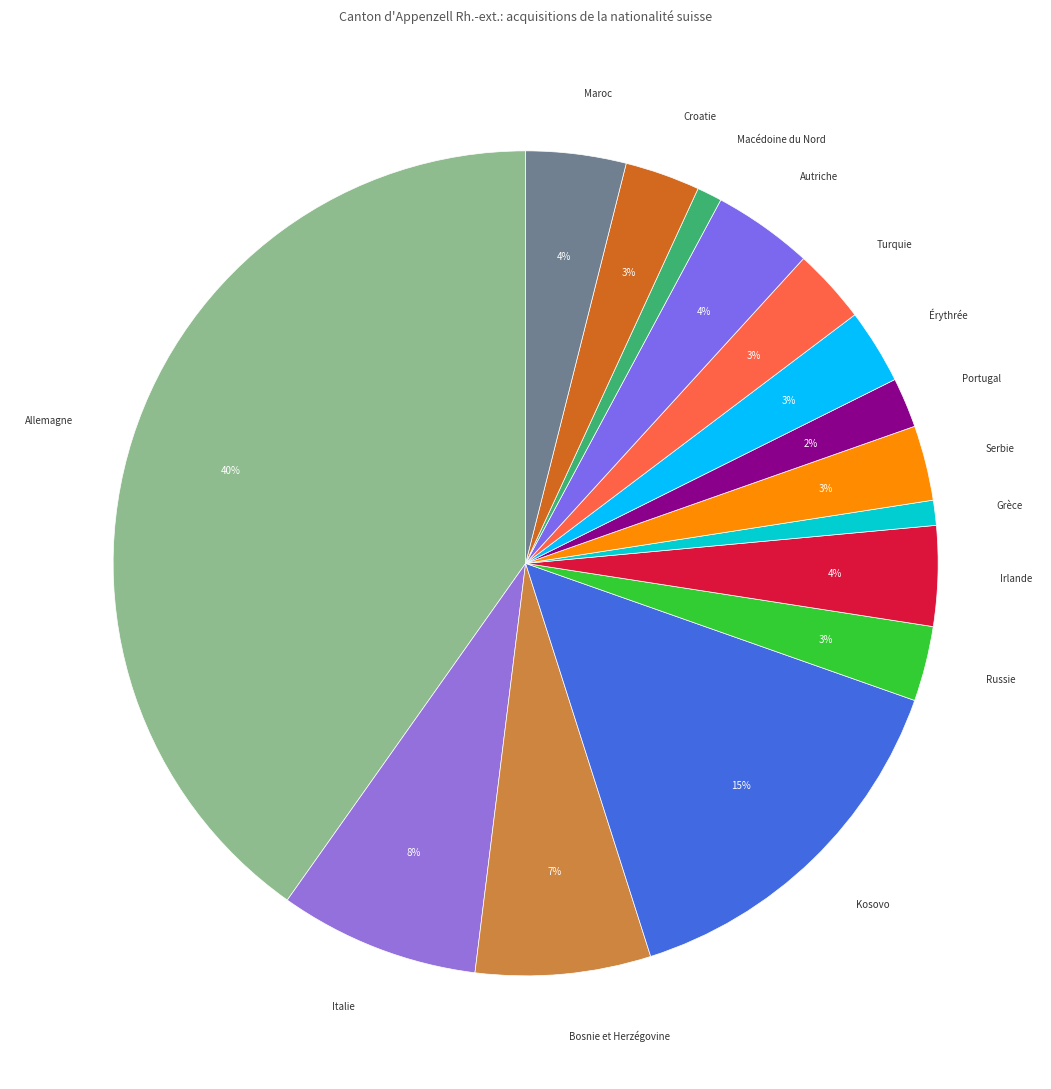

Between Grèce and Croatie, which is larger?

Croatie